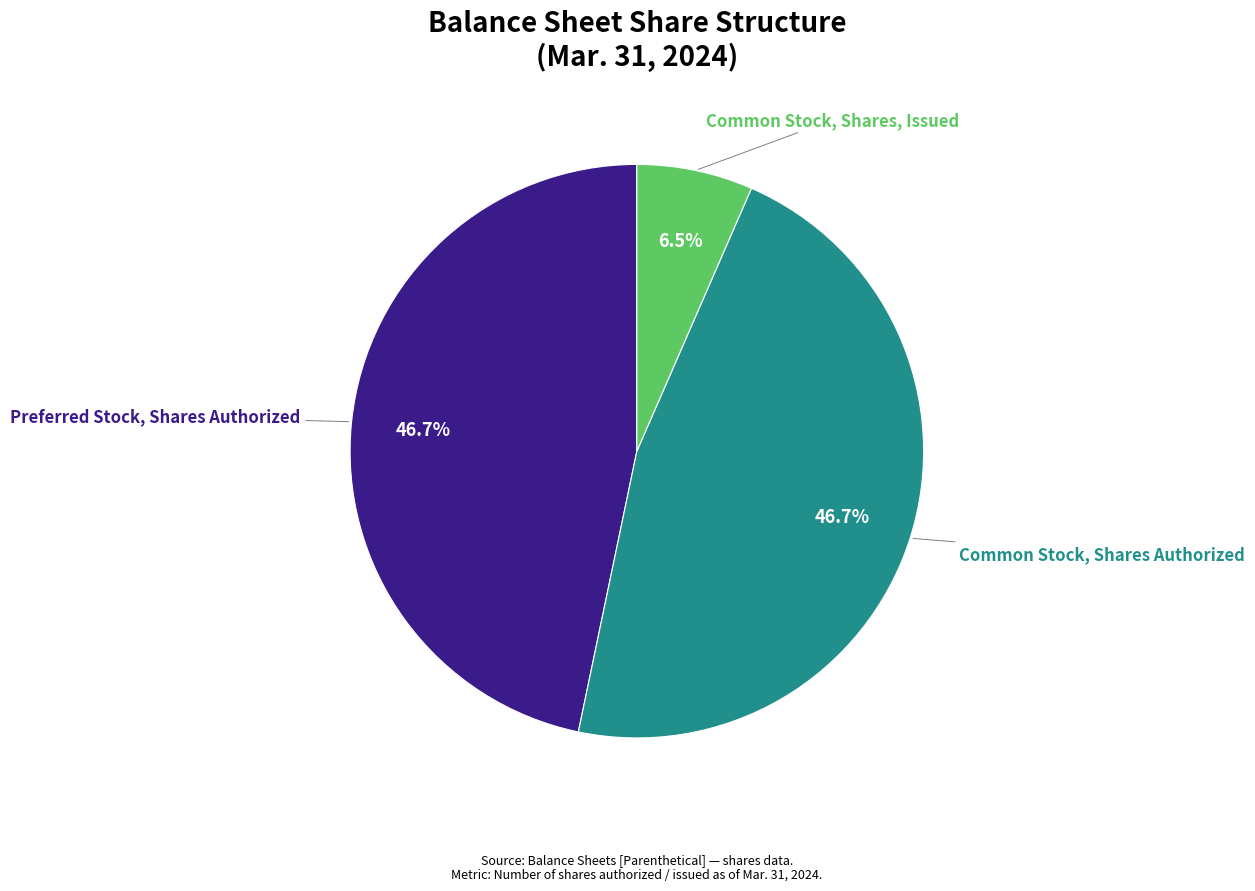

Is there any slice that represents more than half of the pie?

No